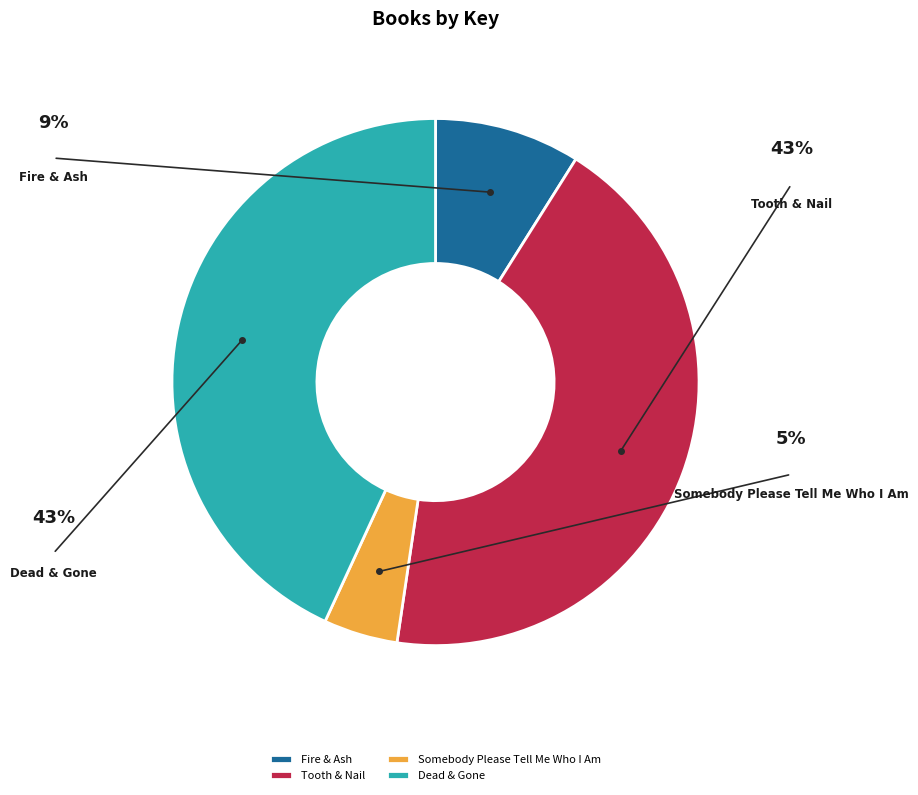

How many slices are in this pie chart?

4